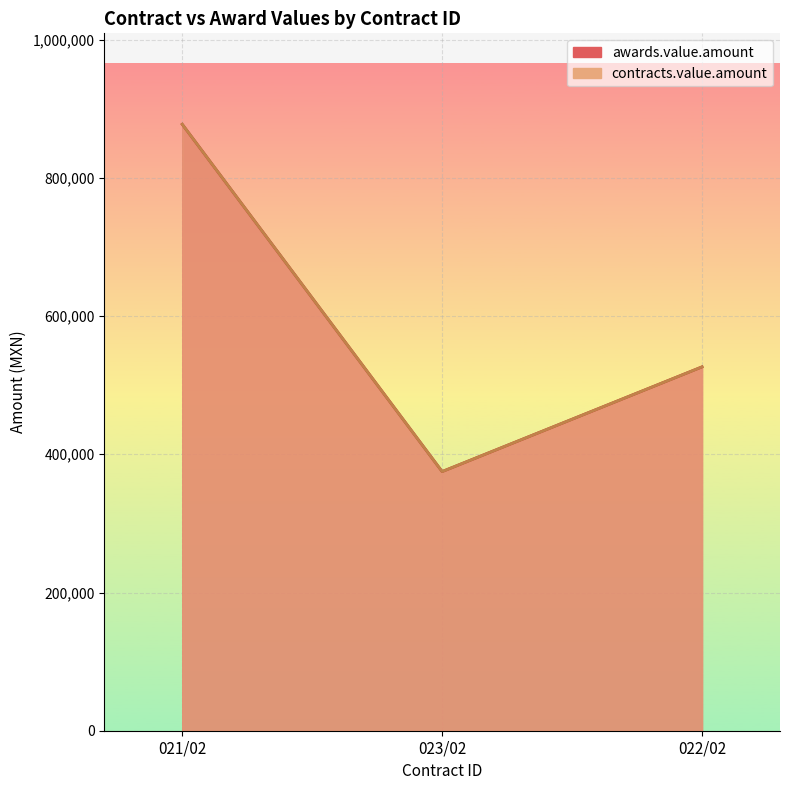

What are all the series names shown in the legend?

awards.value.amount, contracts.value.amount